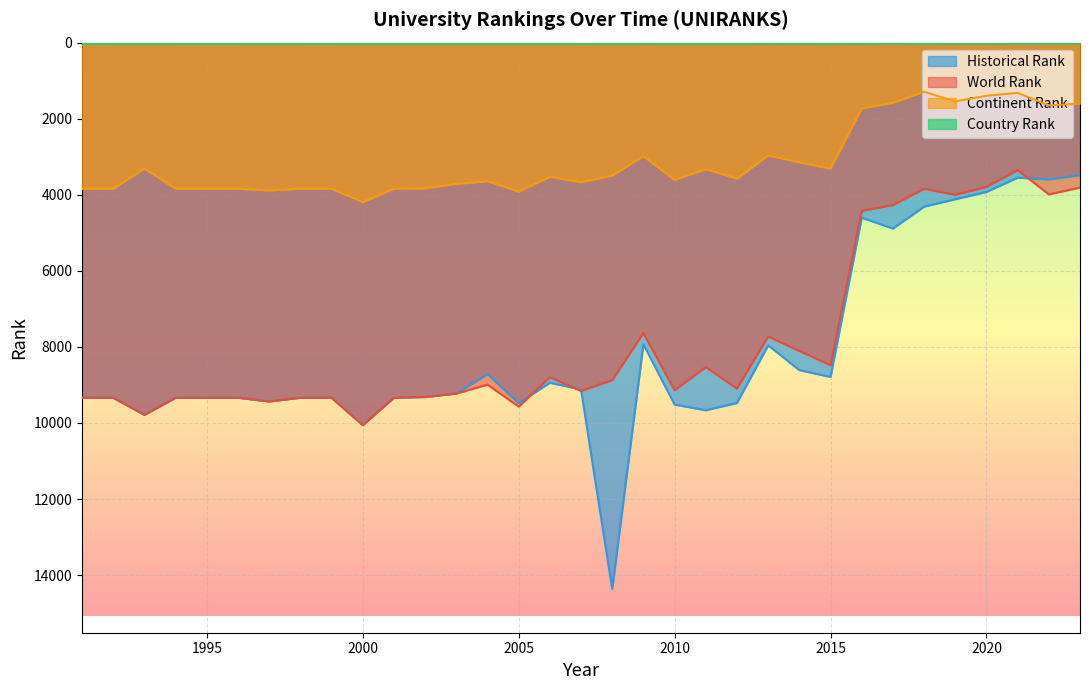

What is the difference between the highest and lowest values at 1996?

9304